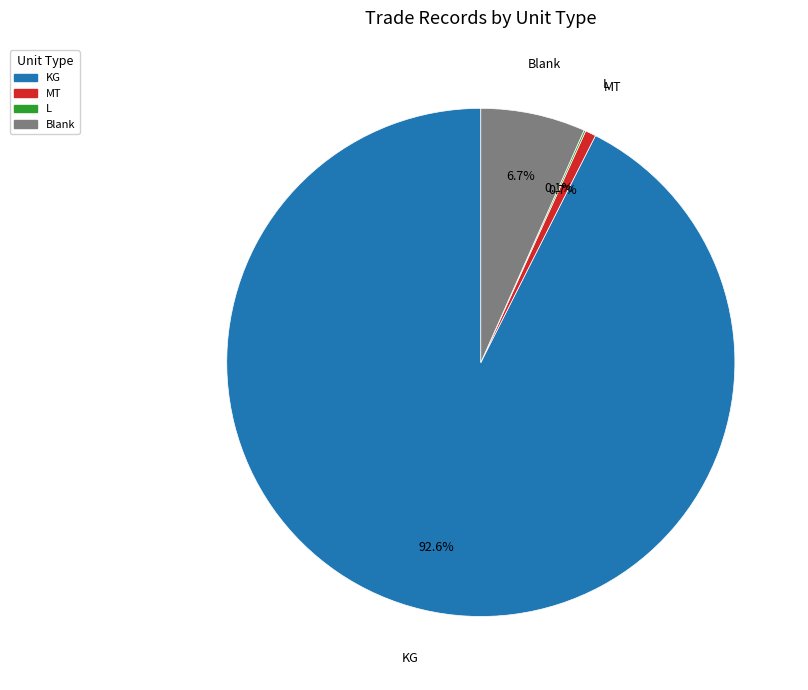

Which category accounts for the majority?

KG